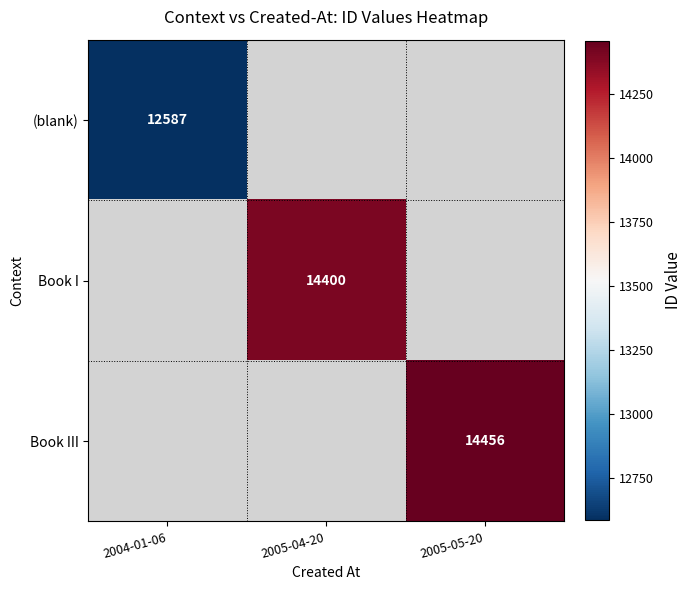

True or false: (blank) has a value of 6116 at 2004-01-06.

False